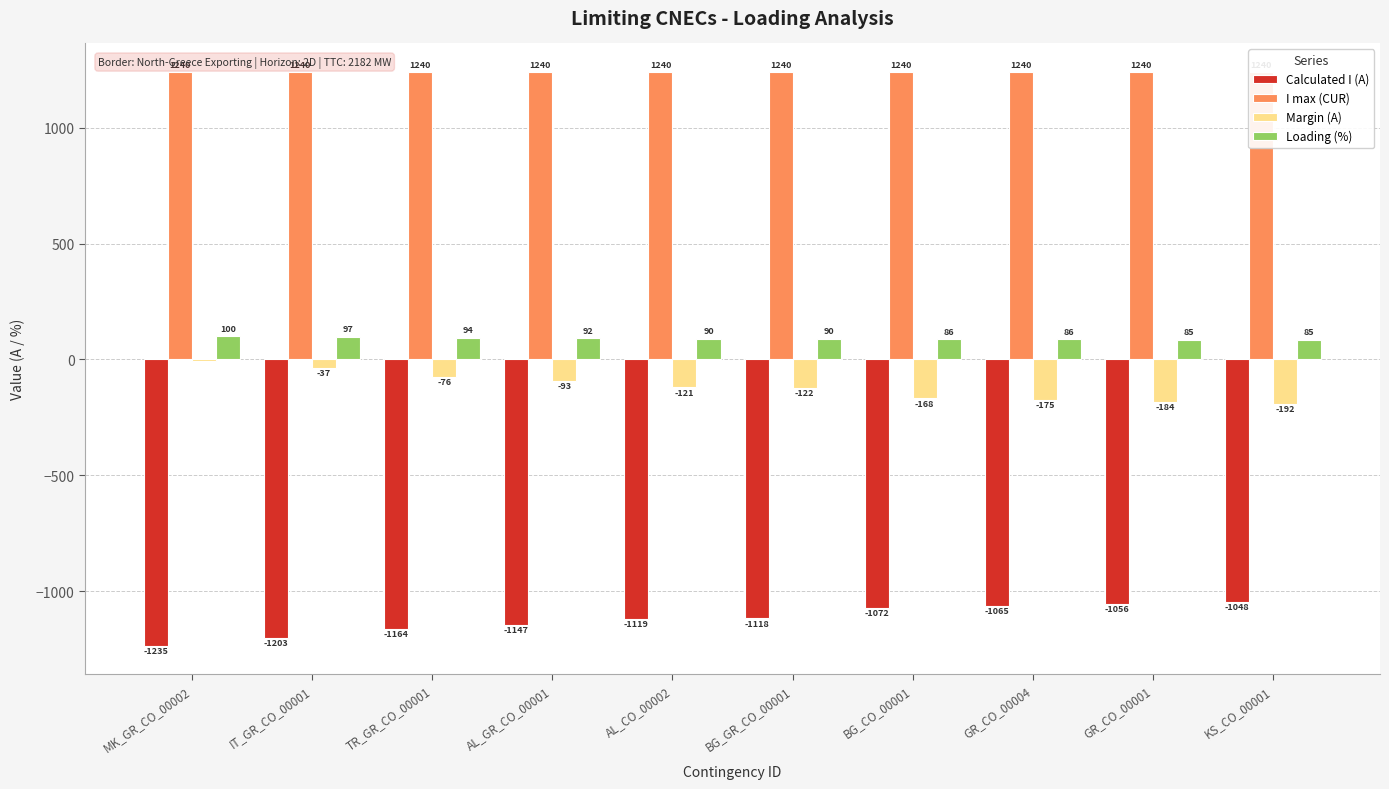

What position from the right is BG_CO_00001?

4